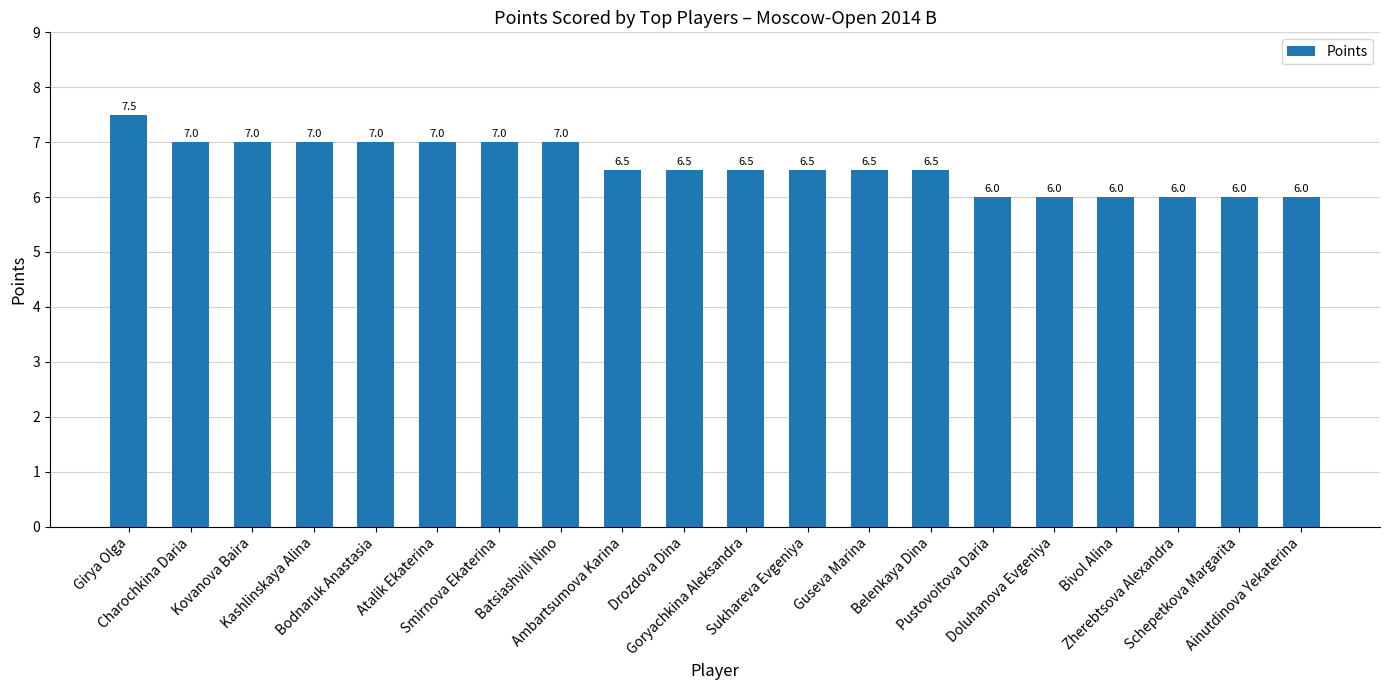

How many bars are there in total?

20